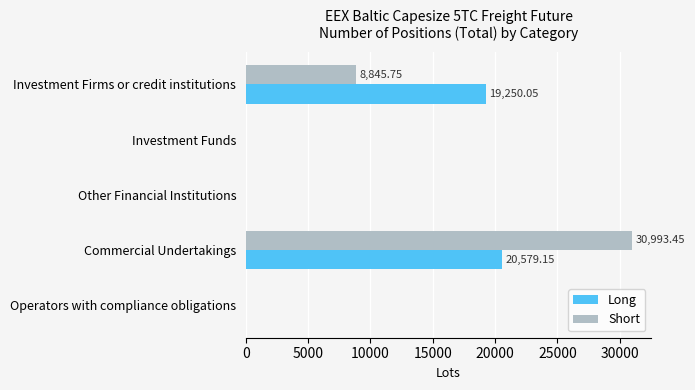

Which category has the highest value across all series?

Commercial Undertakings